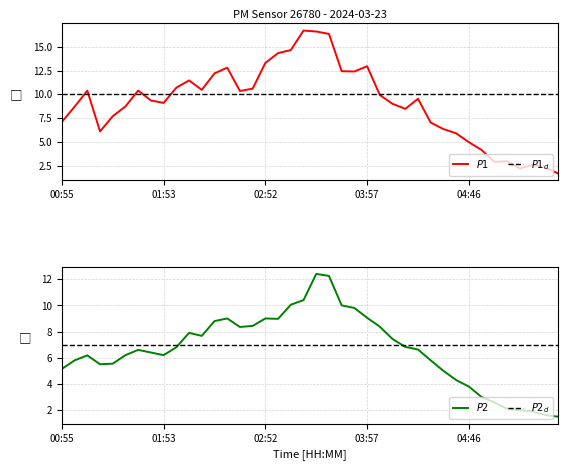

At which category does P1 reach its first local valley?

3